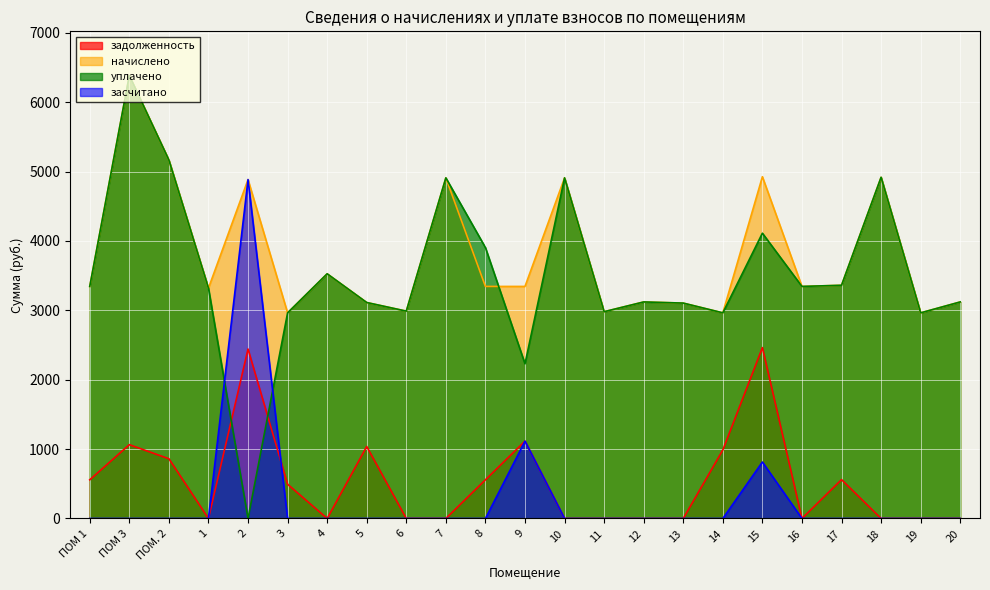

At which category does начислено reach its first local valley?

1